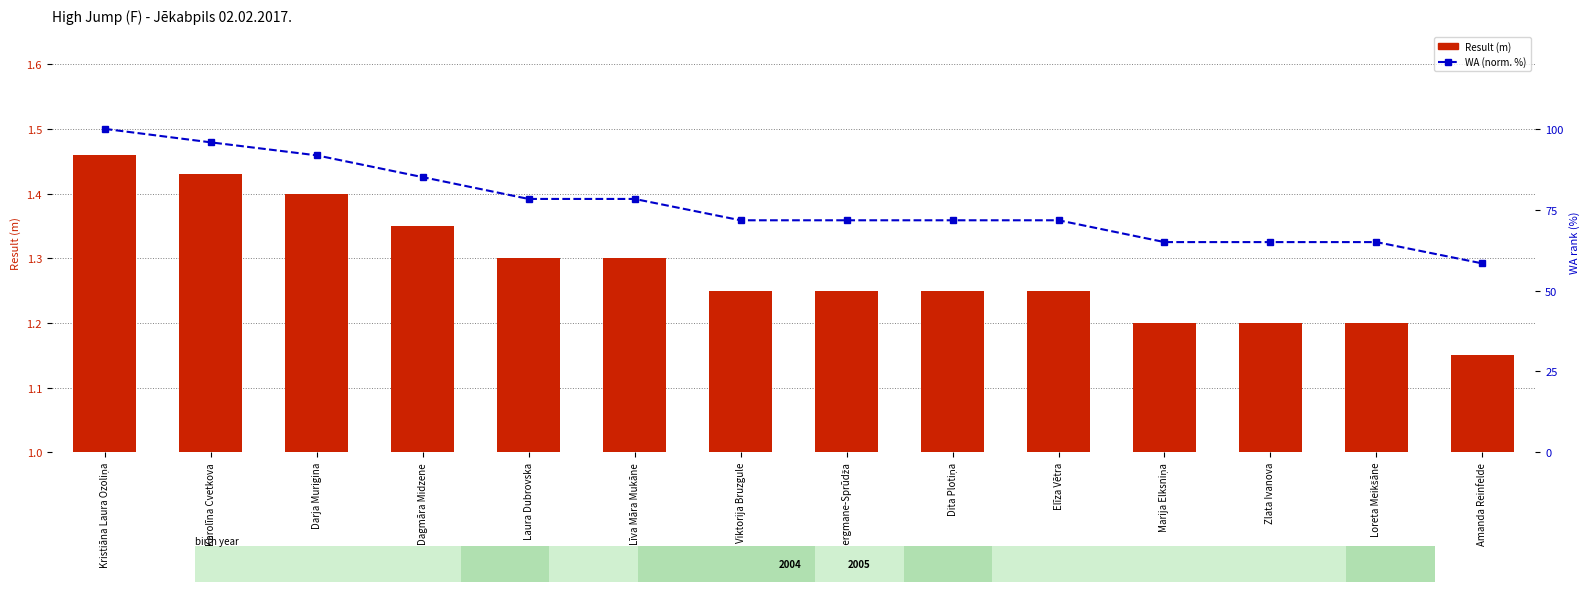

List the series in order of their overall mean, lowest first.

Result, WA (percentile rank)